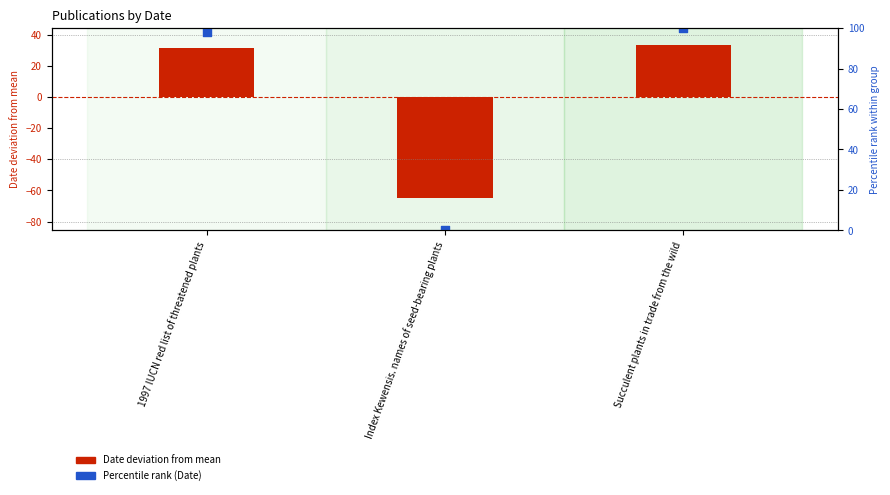

What is the total value across all series at 1997 IUCN red list of threatened plants?

129.3